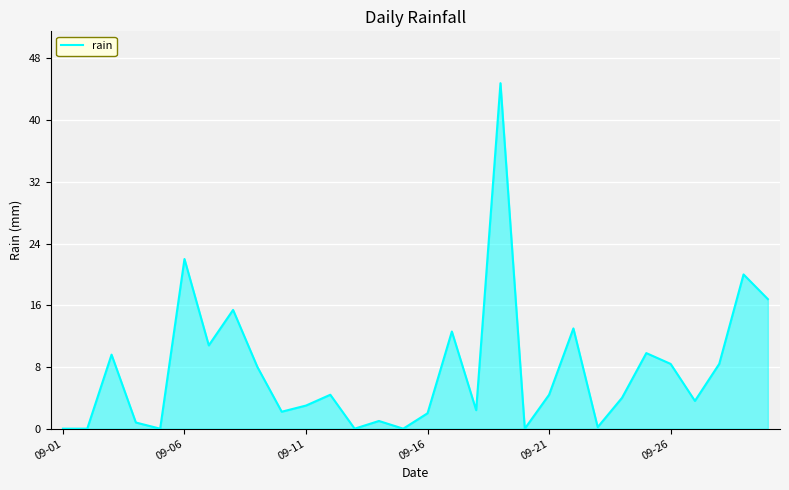

What is the difference between the maximum and minimum values?

44.8